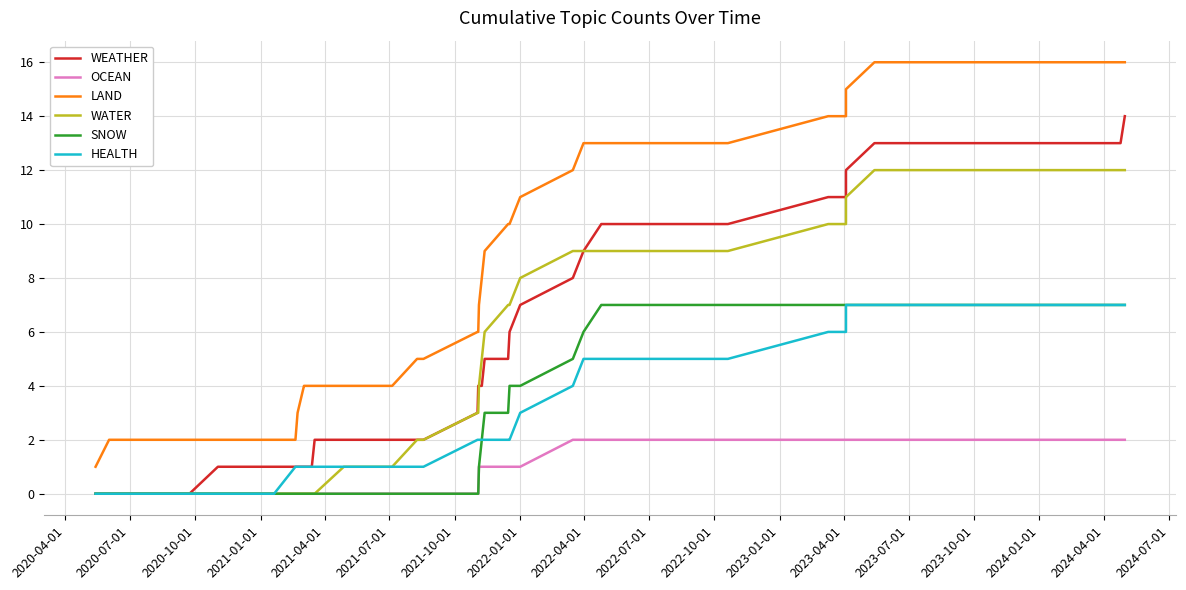

What is the label of the 36th point from the right?

2021-04-01